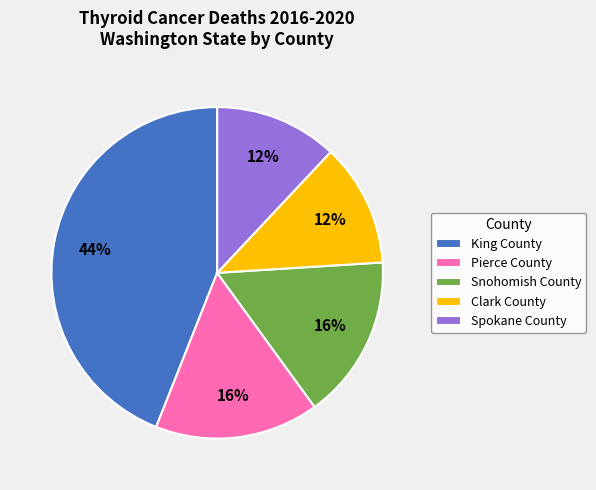

To the nearest percent, what portion does Spokane County represent?

12%